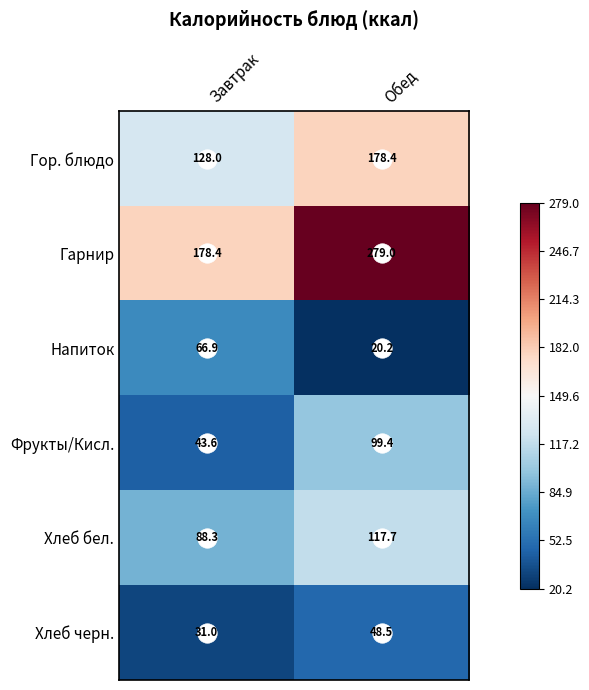

How many distinct data groups are displayed?

6